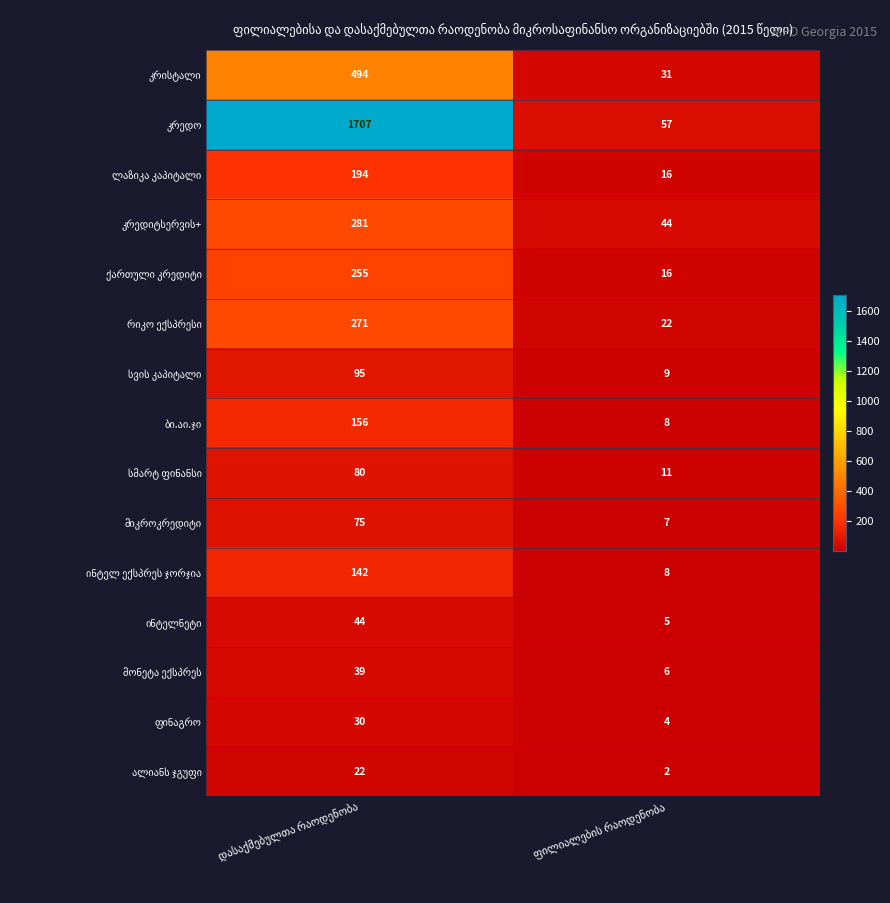

Count the number of categories in the chart.

2